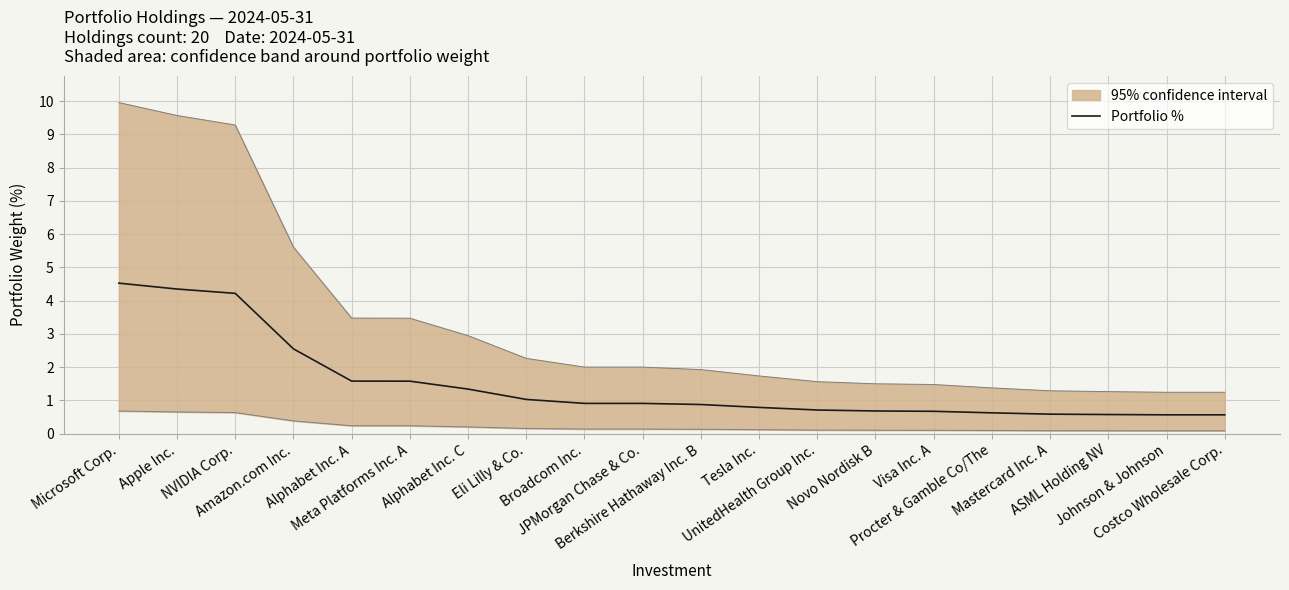

What is the difference between the second highest and minimum values?

3.8